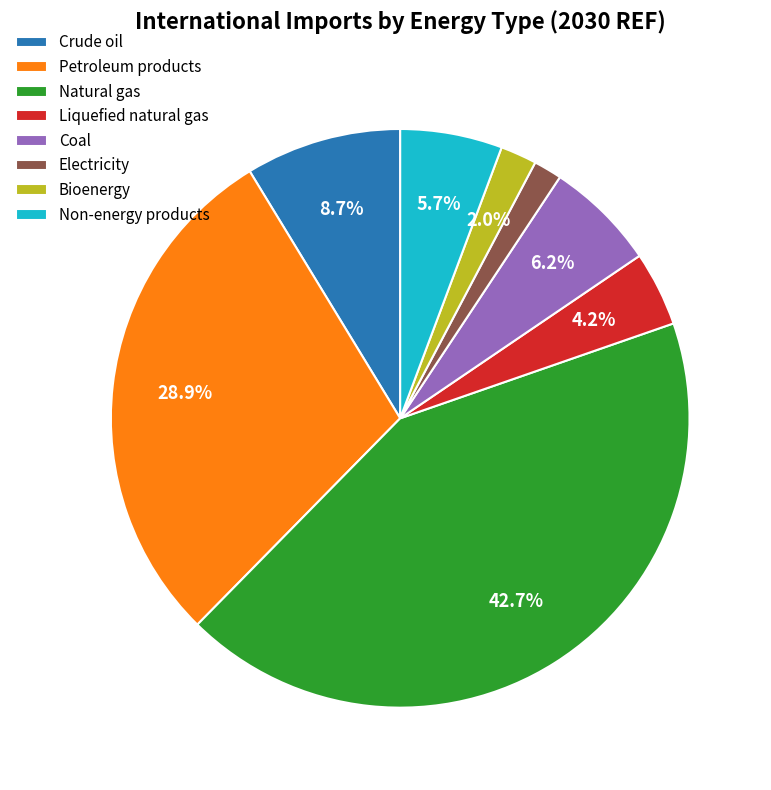

To the nearest percent, what is the average slice percentage?

12%